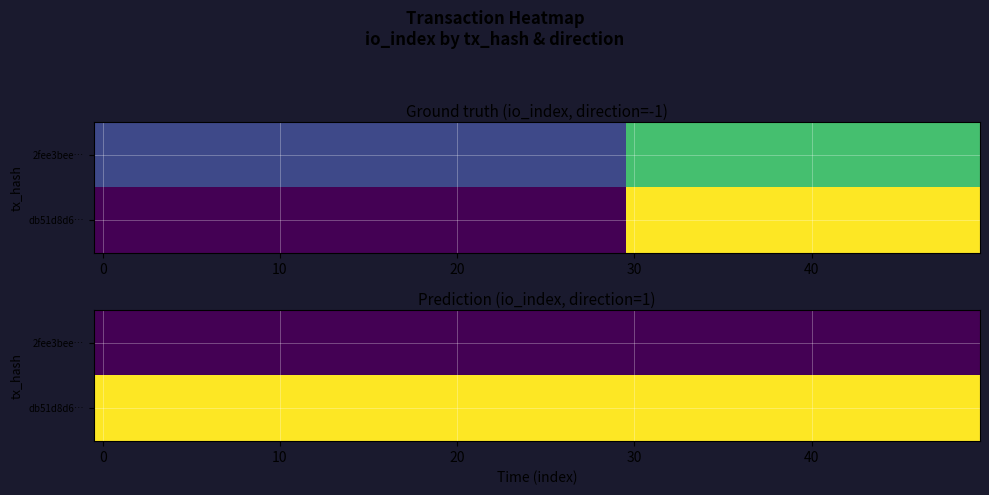

The value of db51d8d6177167db1496a991547ed68c14e9850 at valid_mainchain is 1.0. True or false?

True